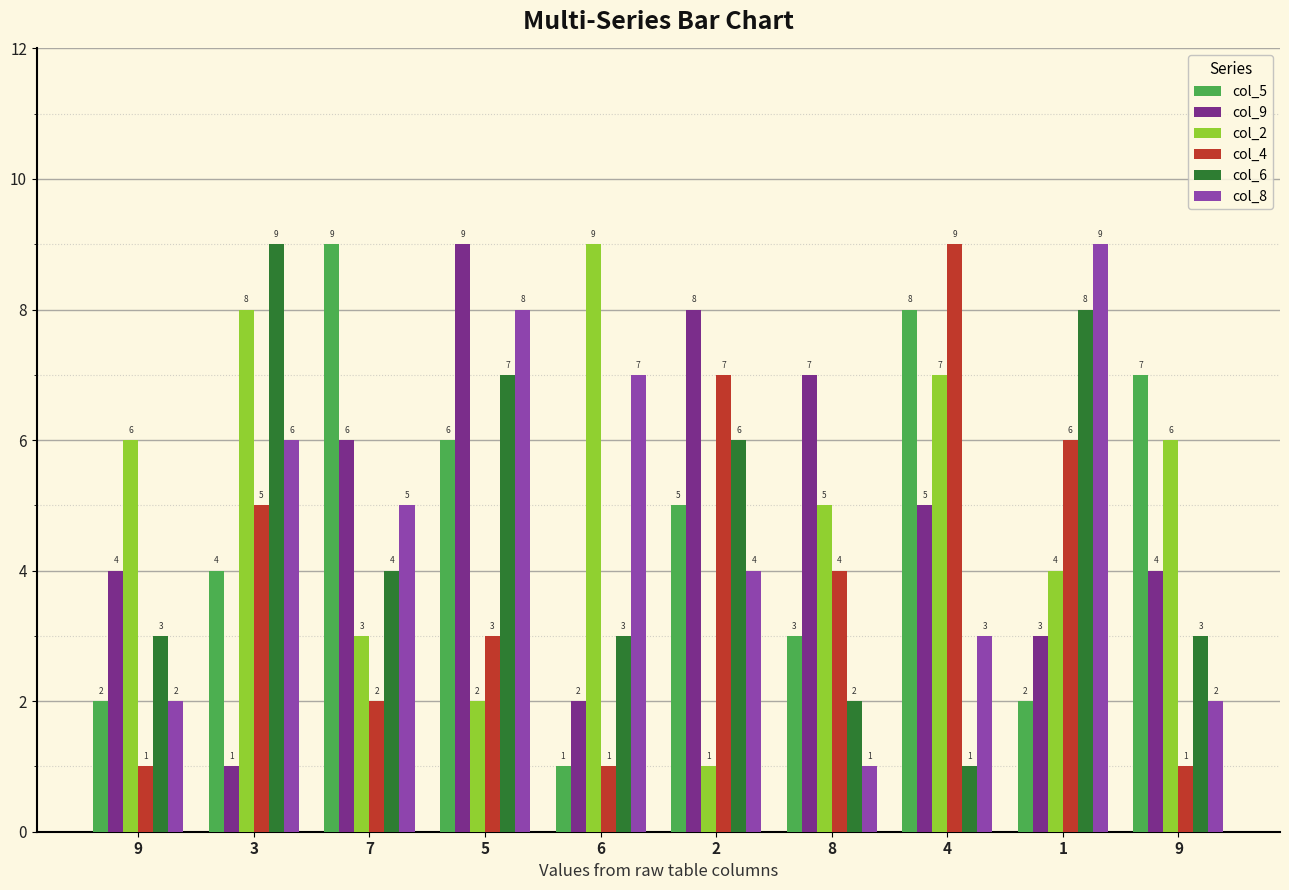

Count the number of categories in the chart.

10